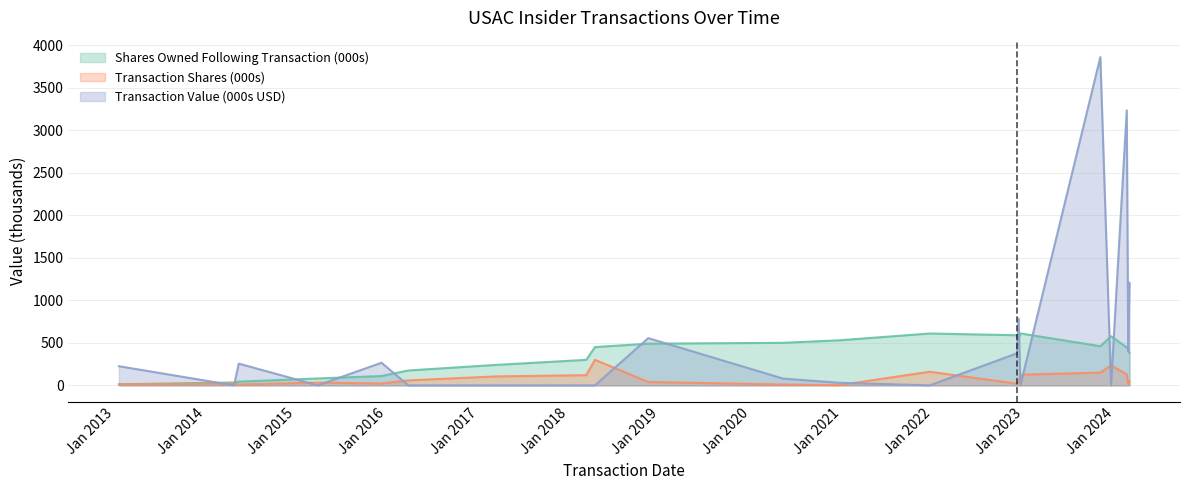

What is the label of the 16th point from the right?

2016-03-25